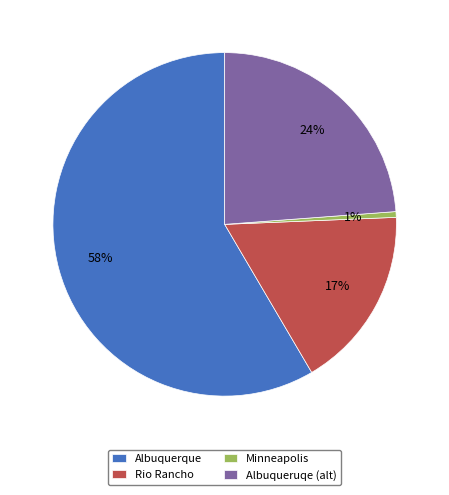

Count the number of slices in the pie.

4